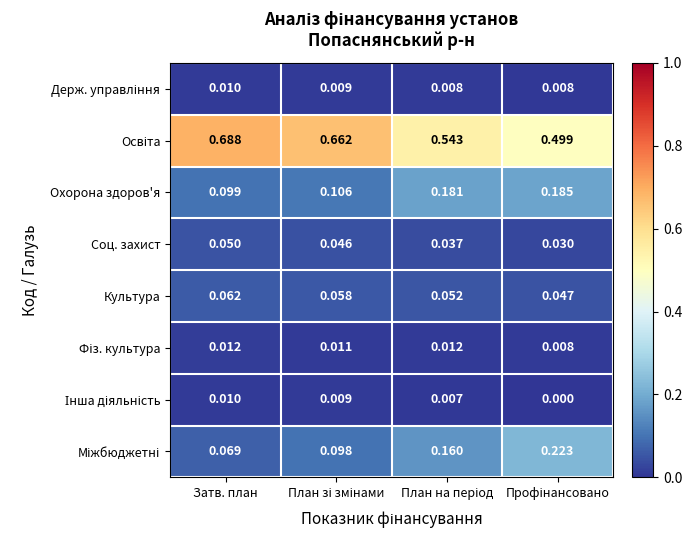

At which category does the chart reach its peak across all series?

Затв. план